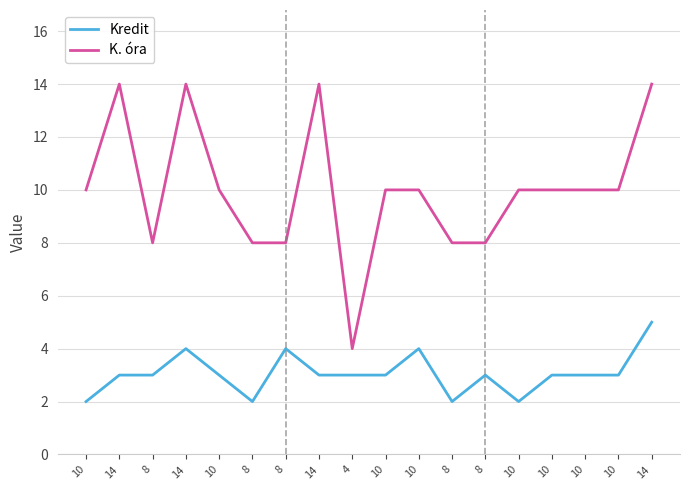

List the labels in order of K. óra value, largest first.

14, 14, 14, 14, 10, 10, 10, 10, 10, 10, 10, 10, 8, 8, 8, 8, 8, 4